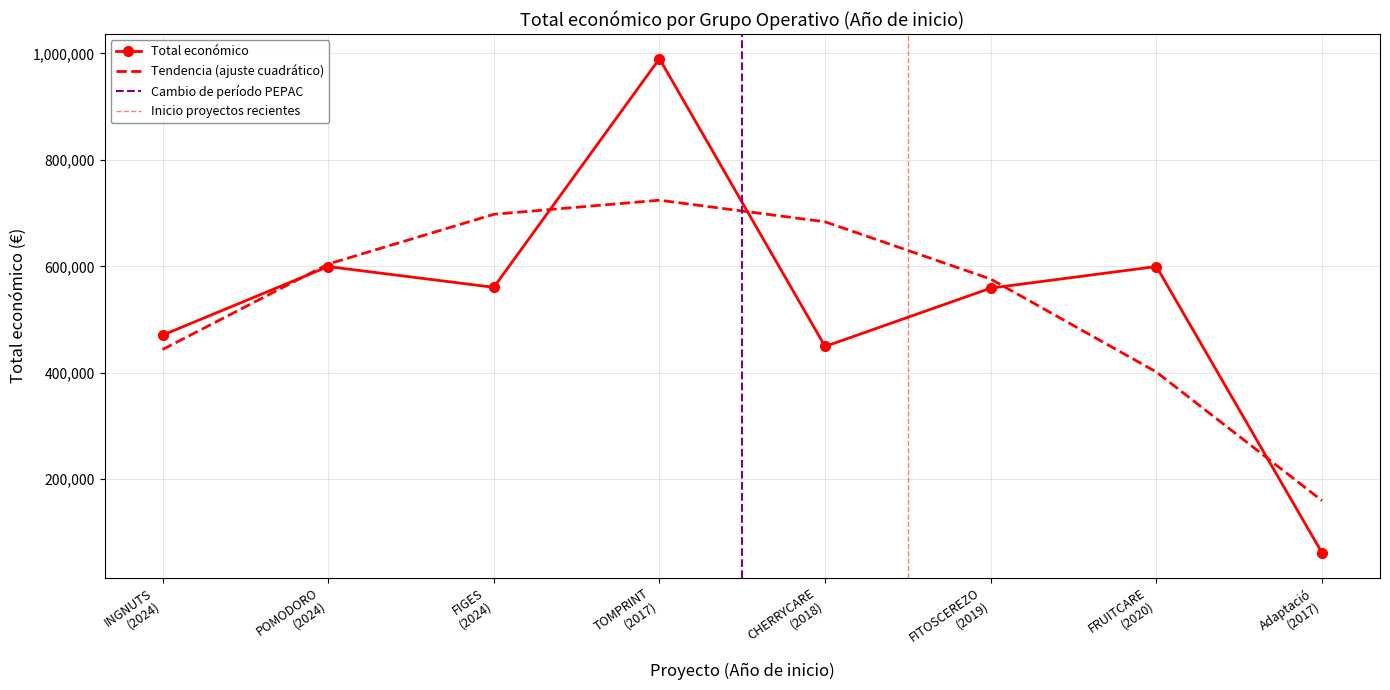

What is the change in value from FRUITCARE (2020) to Adaptació (2017)?

-537786